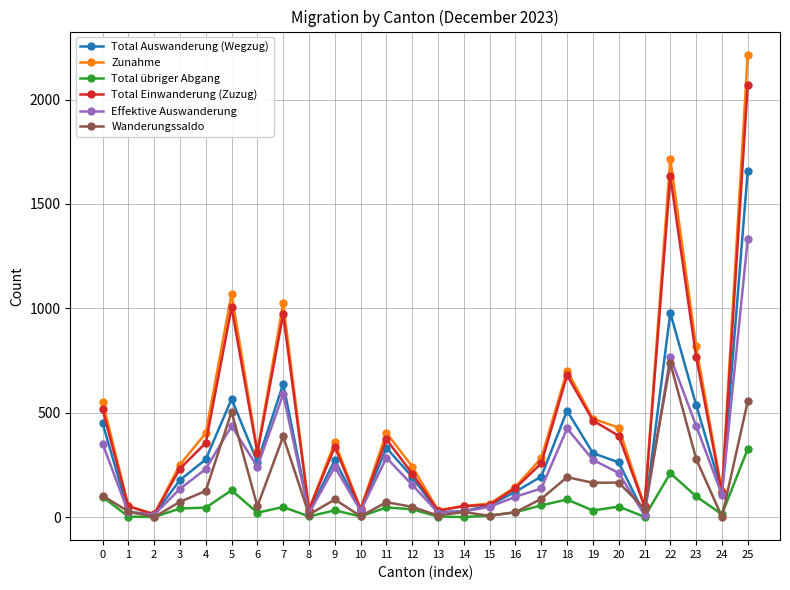

At which category does Zunahme reach its first local peak?

5